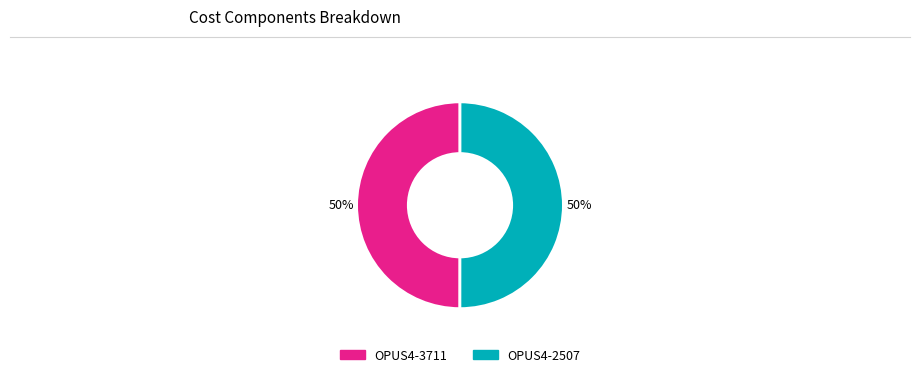

To the nearest percent, what percentage of the pie is OPUS4-3711?

50%